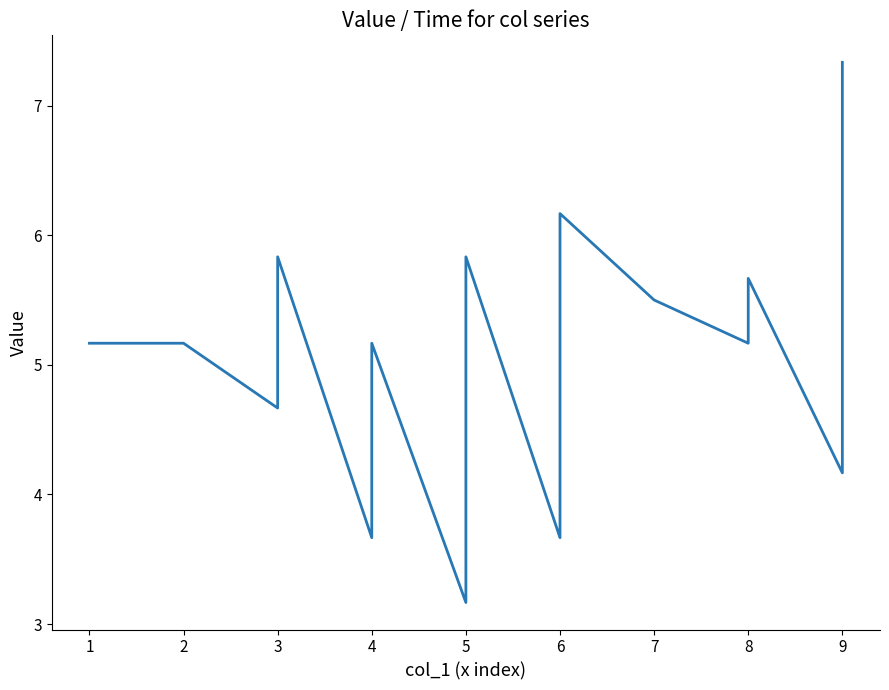

How many interior local valleys (lower than both neighbors) does the data have?

6